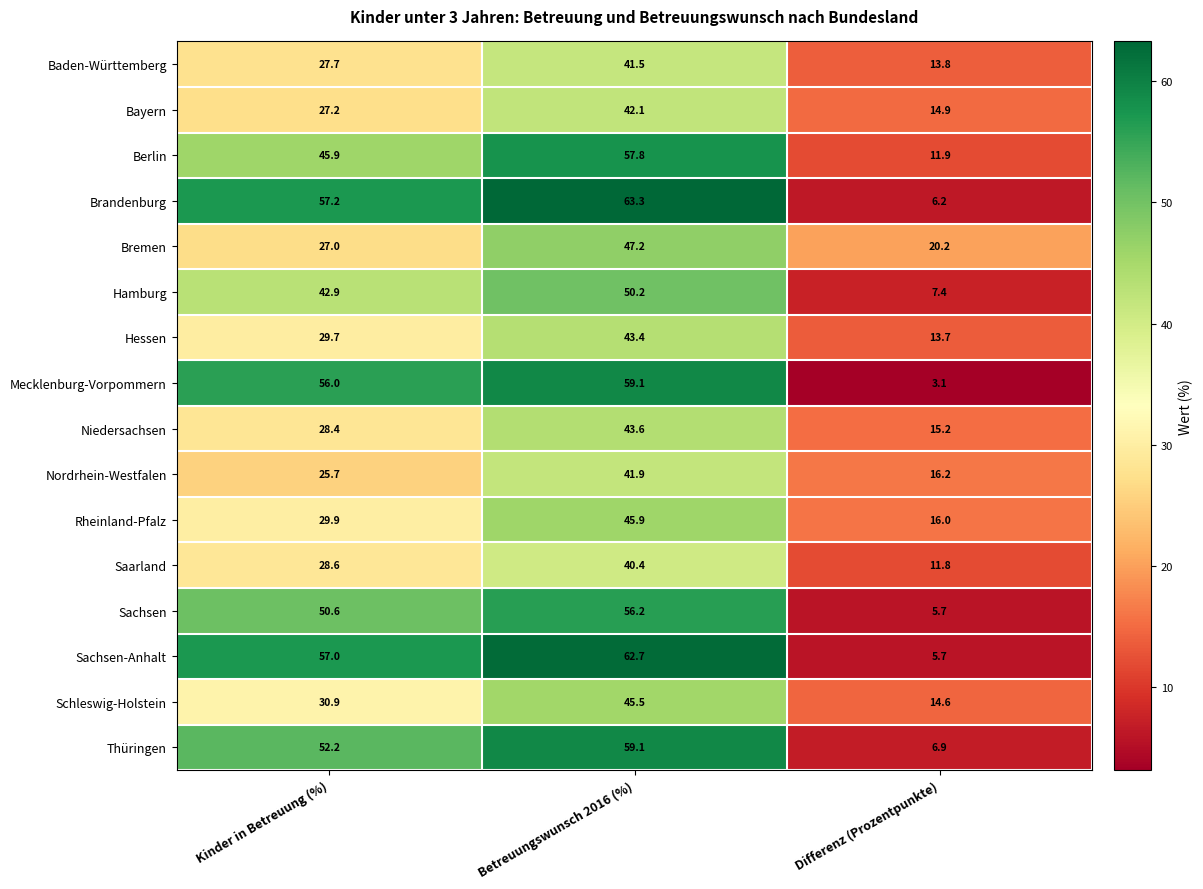

Where does the Hessen series first go above 29?

Kinder in Betreuung (%)